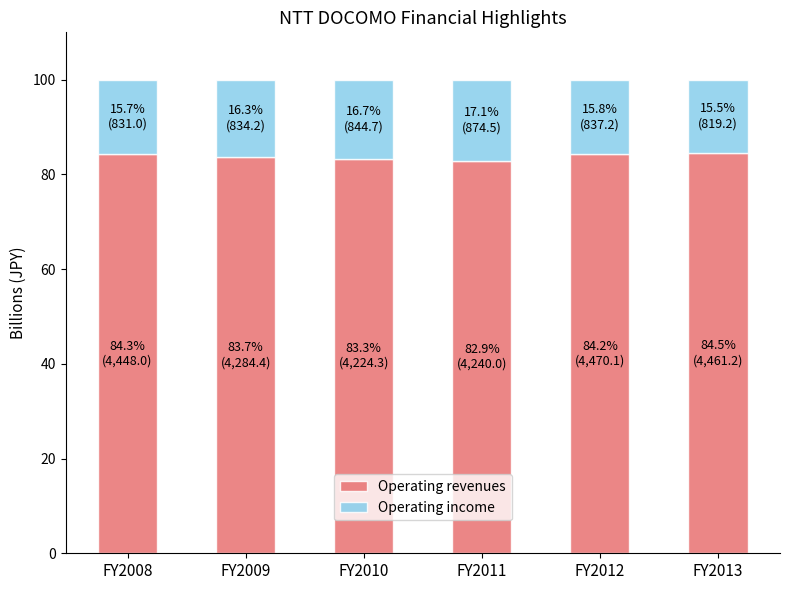

What is the maximum value for Operating revenues?

84.5